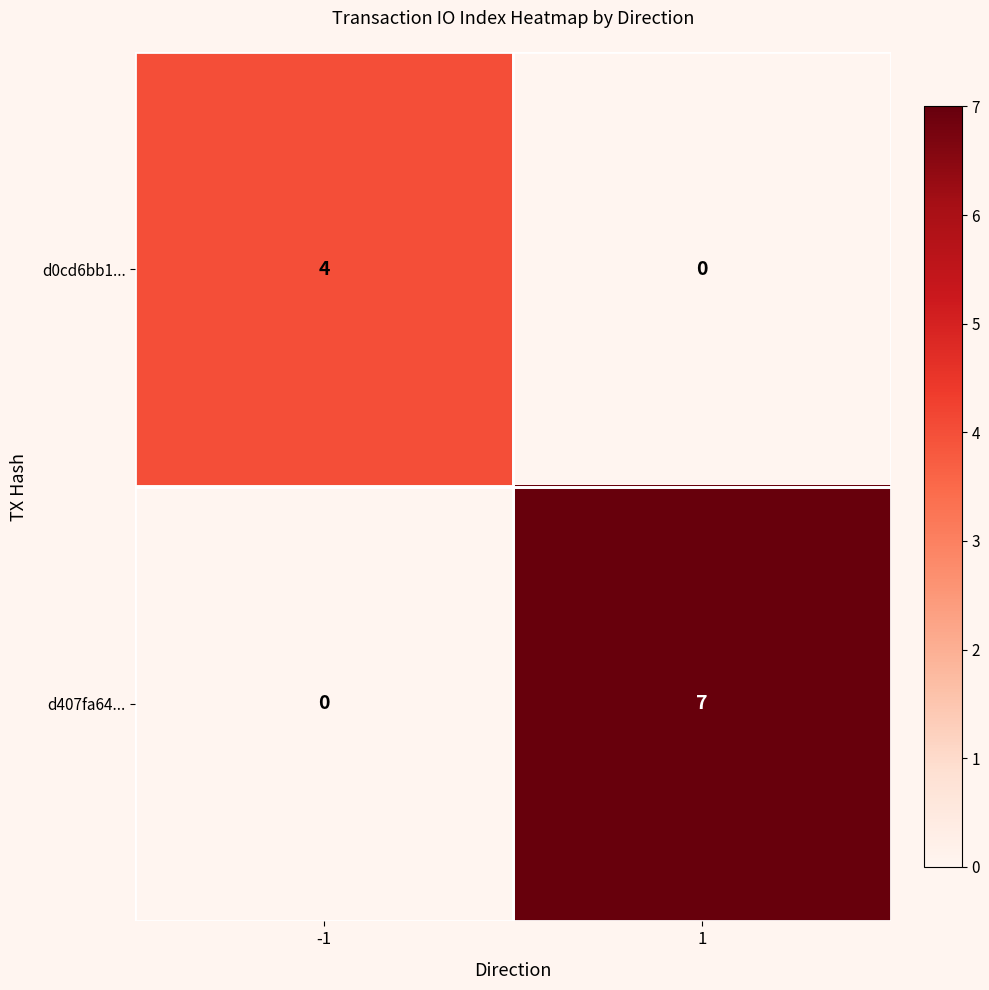

What is the difference between the highest and lowest values at 1?

7